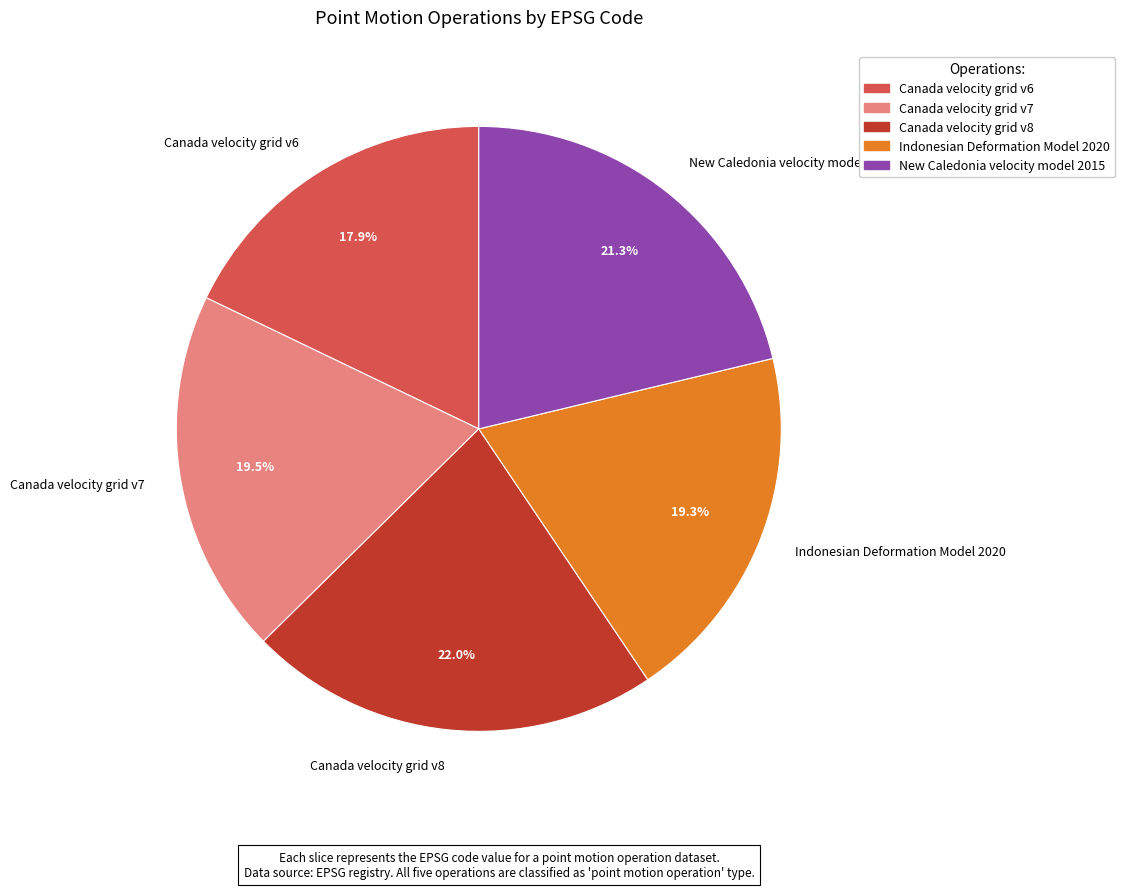

Which has a higher value, Canada velocity grid v8 or Indonesian Deformation Model 2020?

Canada velocity grid v8